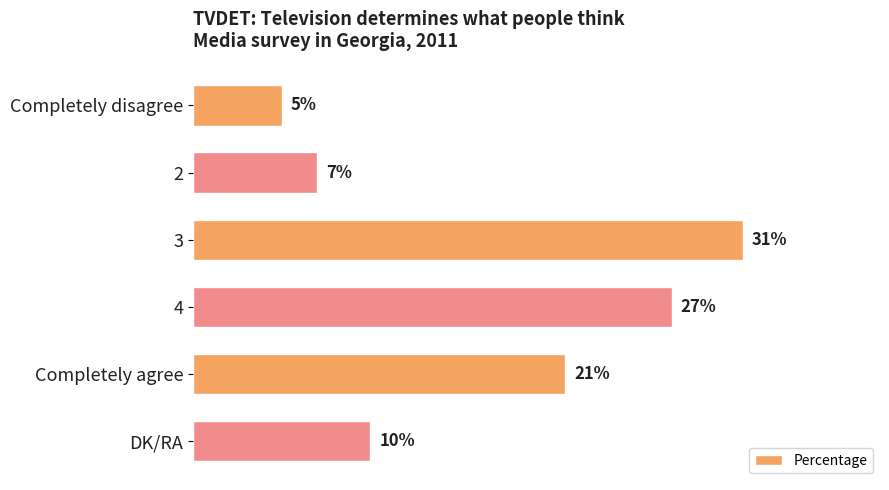

Rank the categories by value from lowest to highest.

Completely disagree, 2, DK/RA, Completely agree, 4, 3